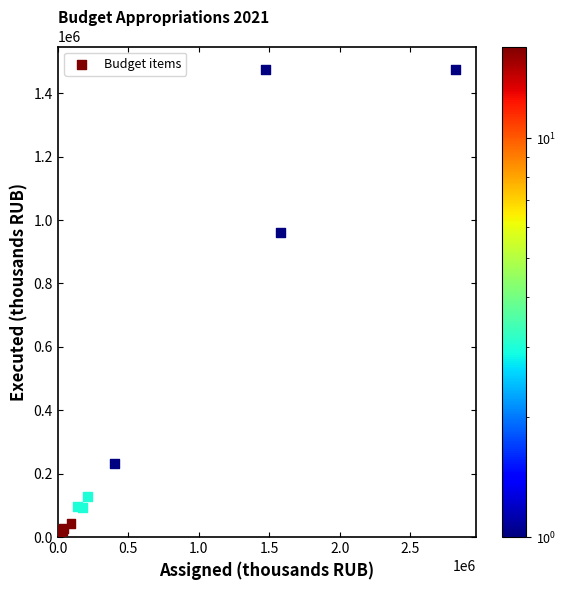

What Y value in the scatter plot is closest to 736780?

961350.5